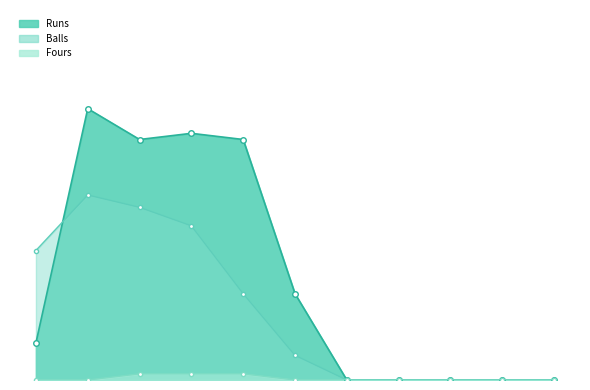

Does the chart have visible grid lines?

No